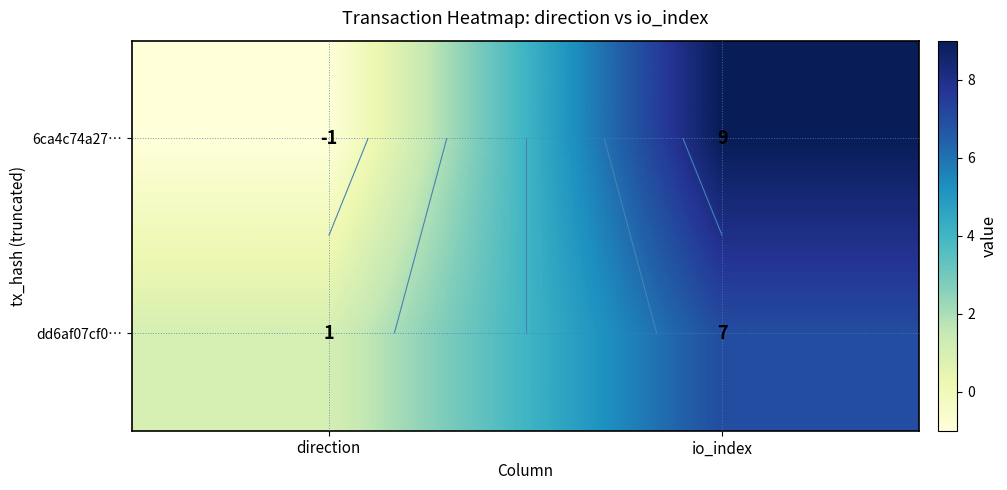

What is the difference between the 6ca4c74a27… values at io_index and direction?

10